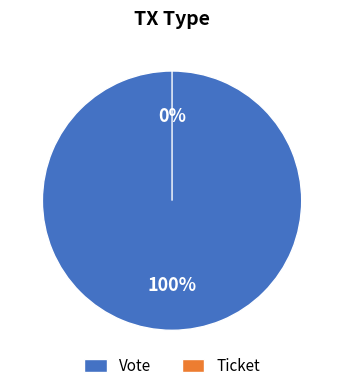

True or false: Ticket accounts for 0% of the total.

True